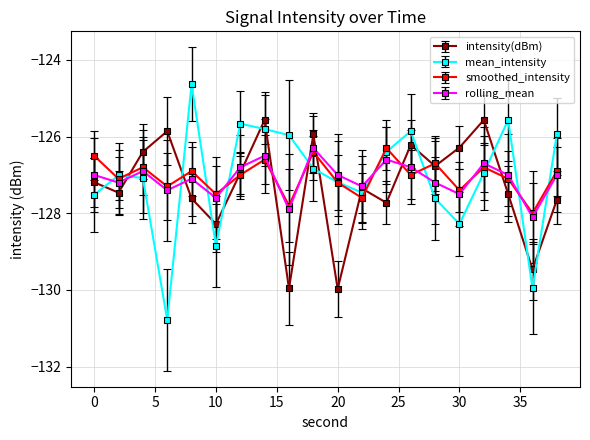

What is the greatest value displayed?

-124.6